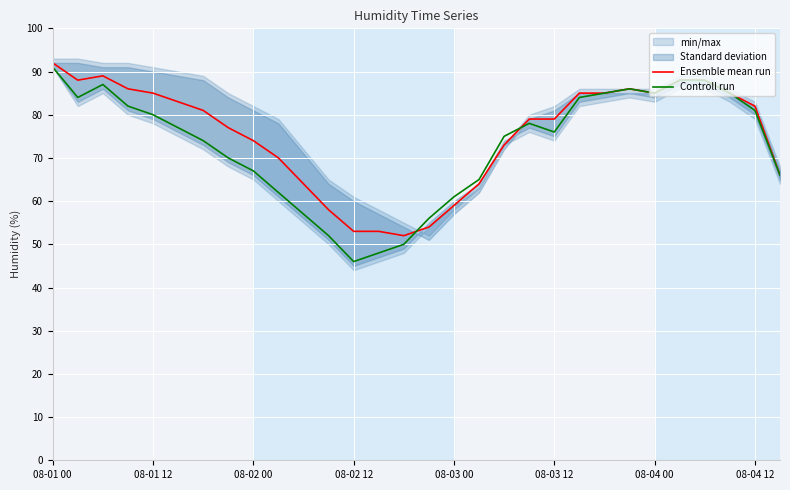

Is it true that Controll run equals 145 at 08-04 00?

False